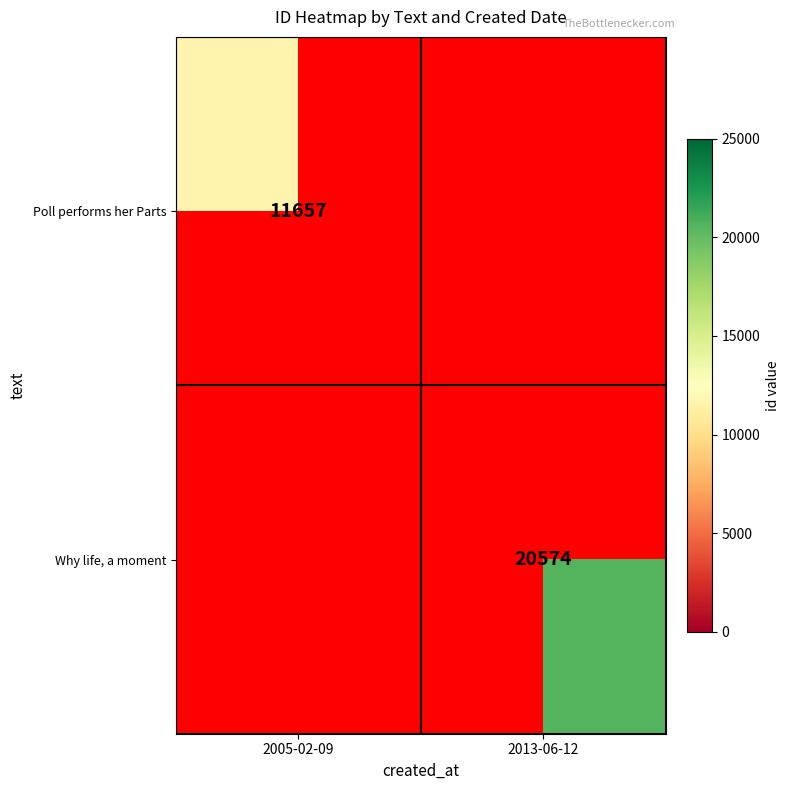

The value of Poll performs her Parts at 2005-02-09 is 11657. True or false?

True